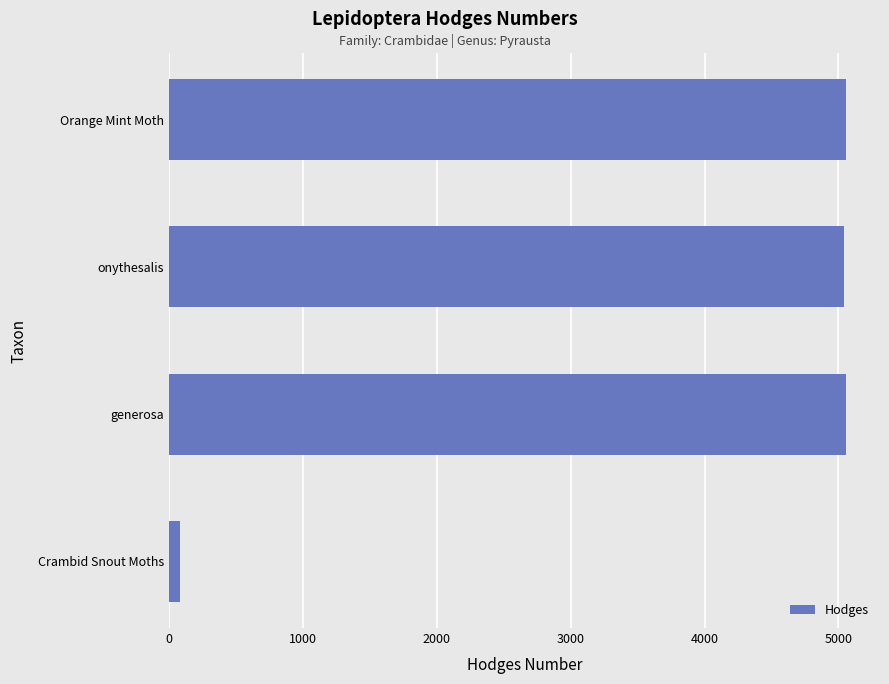

What value does the data have at generosa?

5056.0